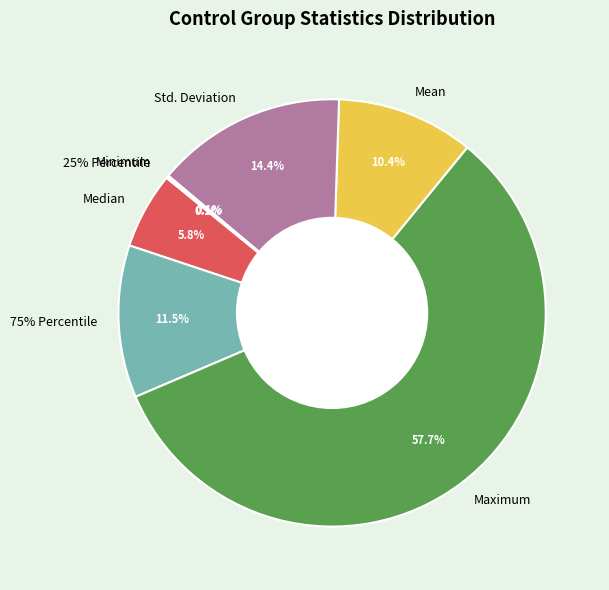

Which category has the biggest portion of the pie?

Maximum